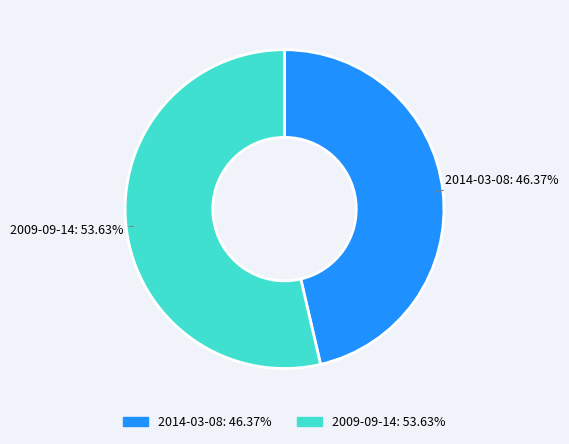

Which category has the biggest portion of the pie?

2009-09-14